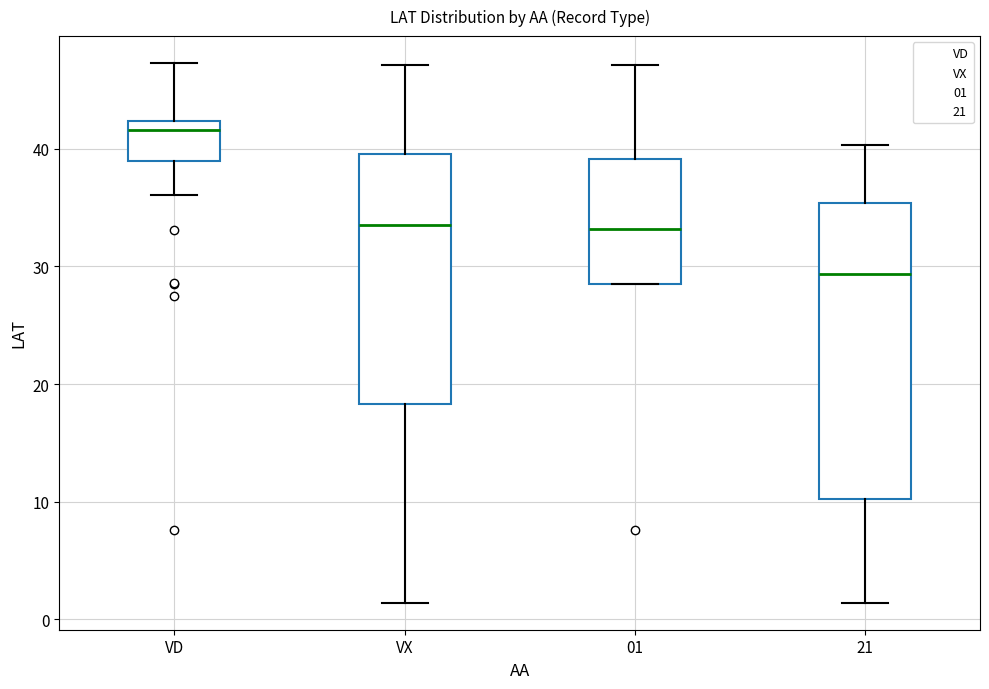

Comparing the boxes themselves (not the whiskers), which one is the tallest?

21